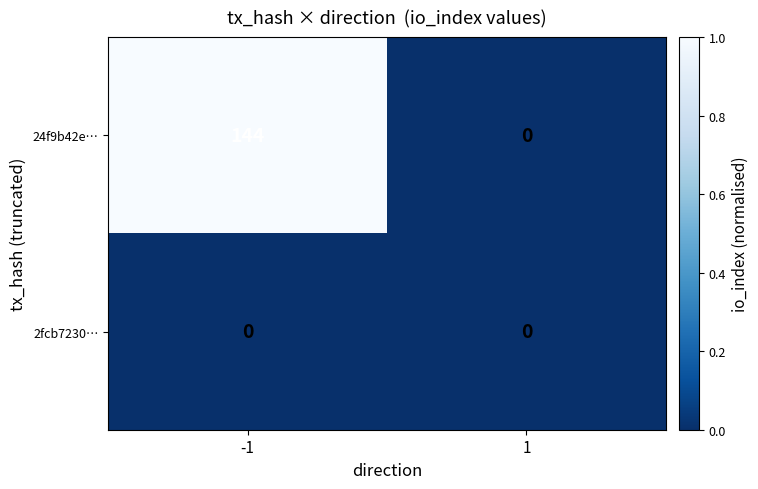

Reading left to right, list all the values displayed in this chart.

24f9b42e…: -1=144	1=0
2fcb7230…: -1=0	1=0